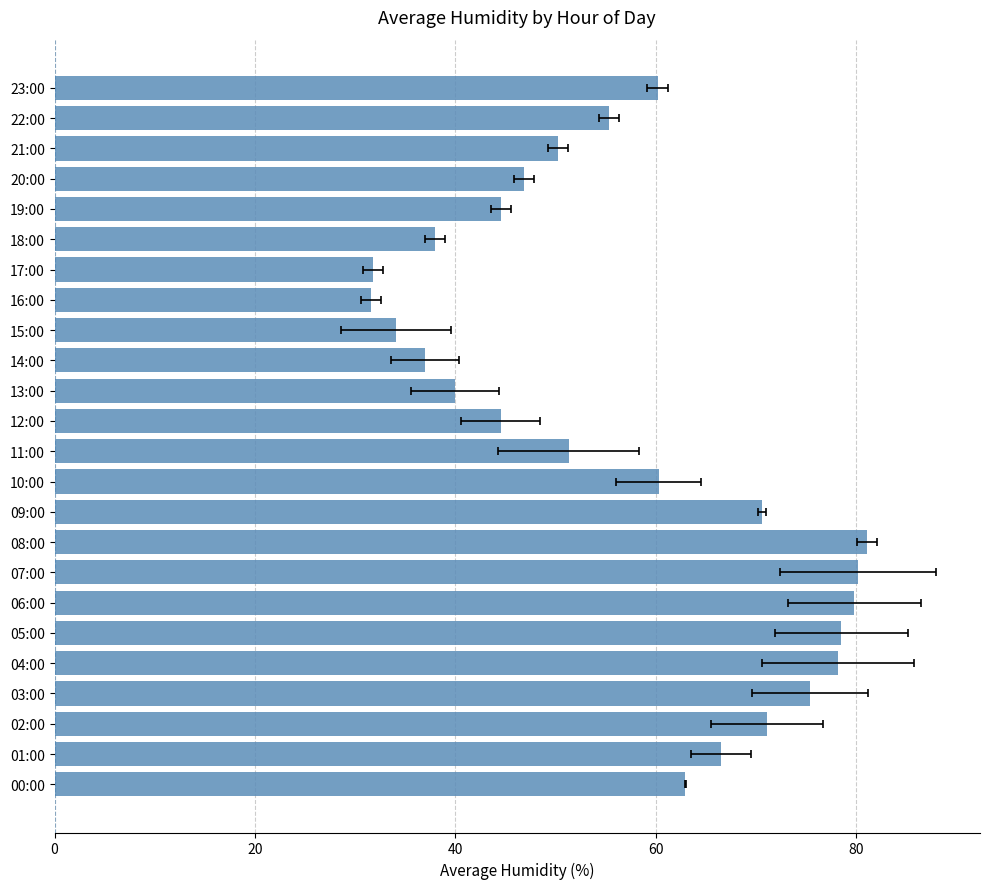

What is the change in value from 02:00 to 19:00?

-26.5